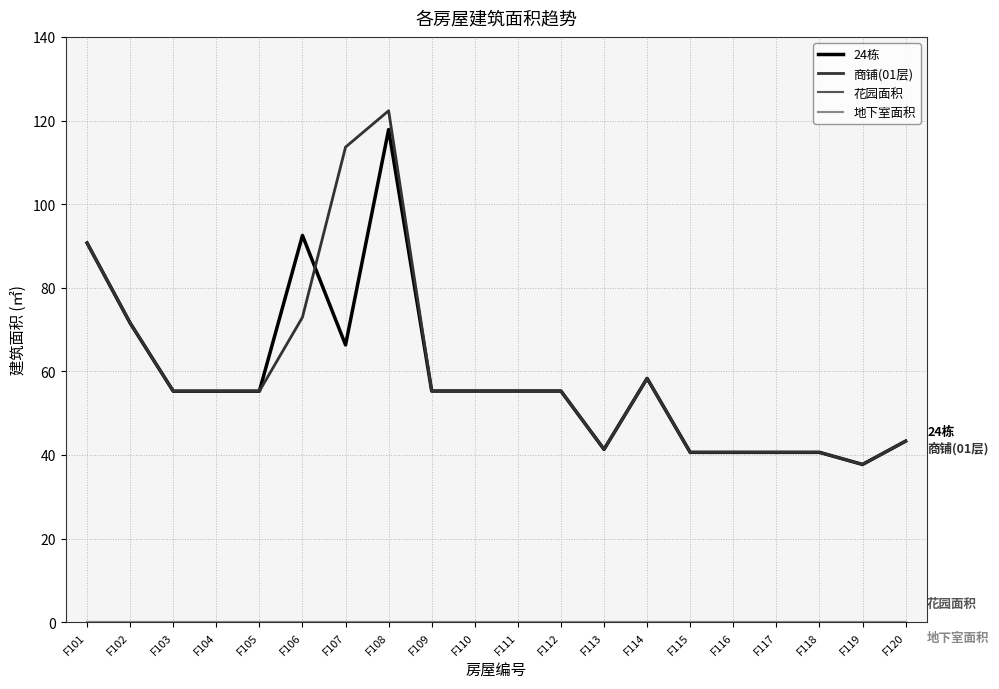

Is this an area chart (filled region under the line)?

No